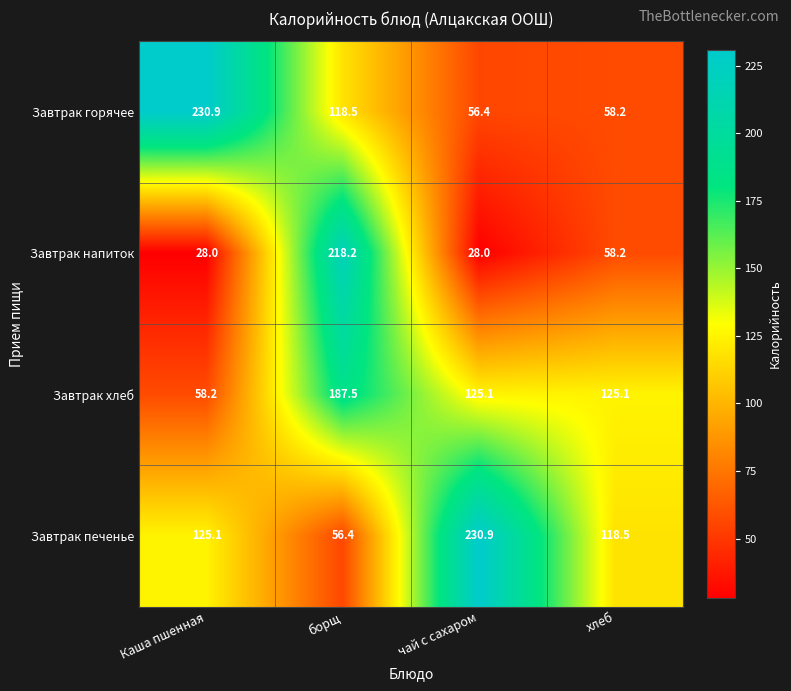

Where does the Завтрак напиток series first go above 58?

борщ